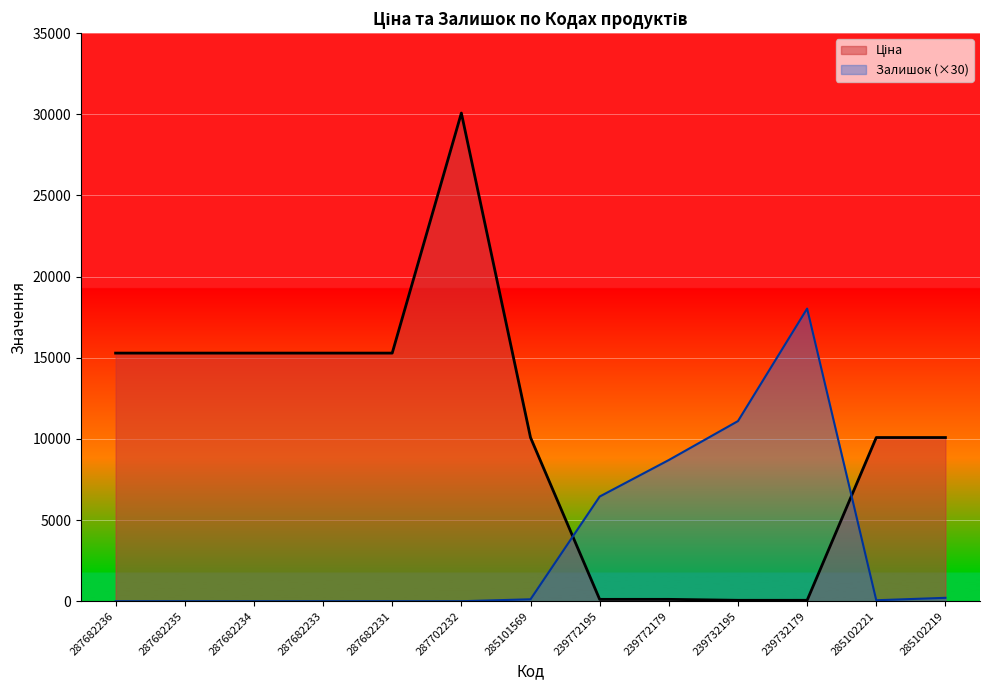

Reading left to right, what are all the values shown in this chart?

Ціна: 287682236=15288.0	287682235=15288.0	287682234=15288.0	287682233=15288.0	287682231=15288.0	287702232=30077.8	285101569=10085.8	239772195=115.4	239772179=115.4	239732195=57.7	239732179=57.7	285102221=10085.8	285102219=10085.8
Залишок: 287682236=0.0	287682235=0.0	287682234=0.0	287682233=0.0	287682231=0.0	287702232=0.0	285101569=120.0	239772195=6450.0	239772179=8700.0	239732195=11100.0	239732179=18030.0	285102221=60.0	285102219=210.0